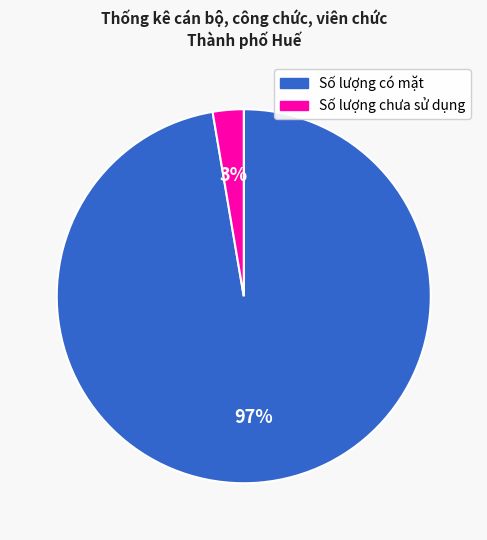

Which category has the biggest portion of the pie?

Số lượng có mặt